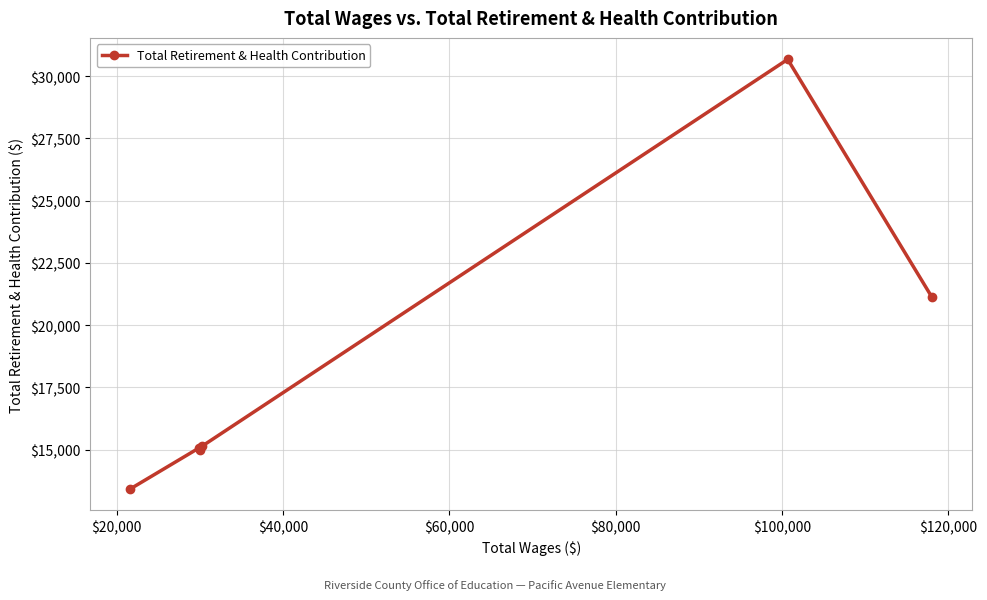

What is the difference between the maximum and minimum values?

17246